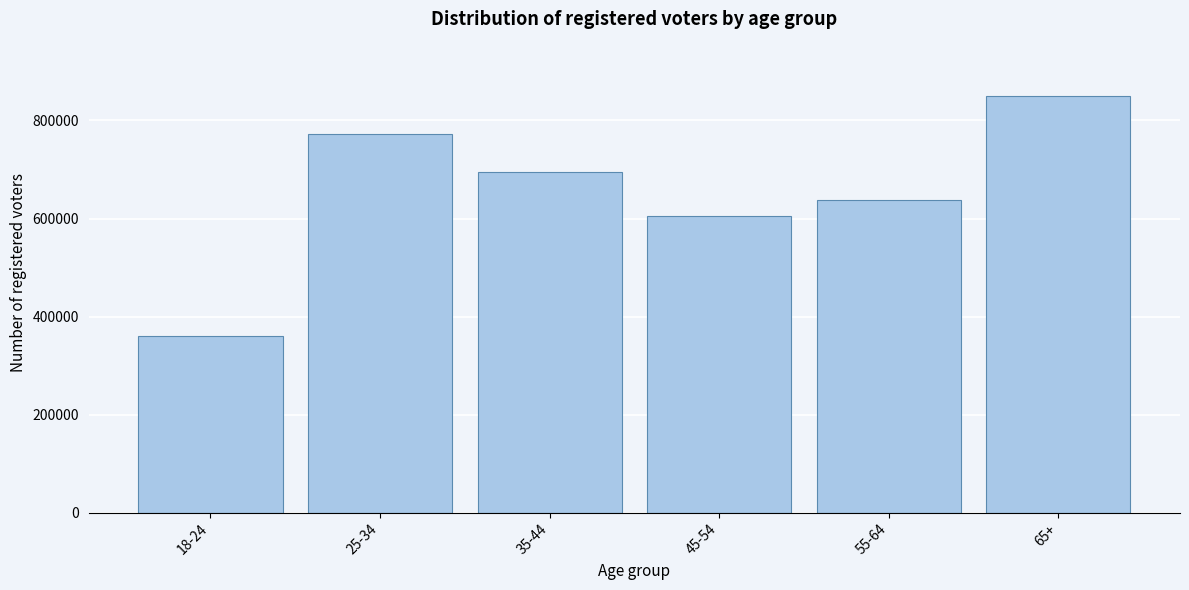

Reading right to left, extract all data points from this chart.

65+=850196	55-64=638736	45-54=604551	35-44=694081	25-34=772724	18-24=359961